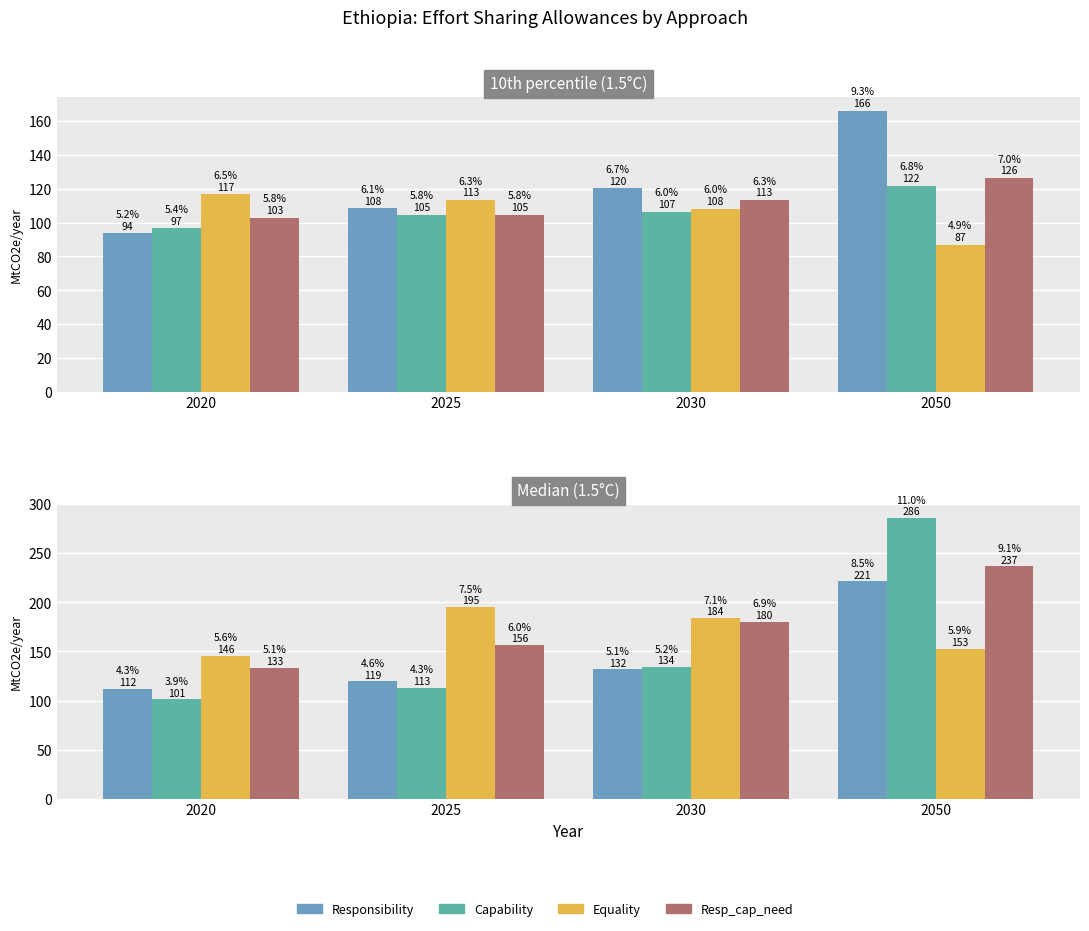

How many bars are there in each group?

4